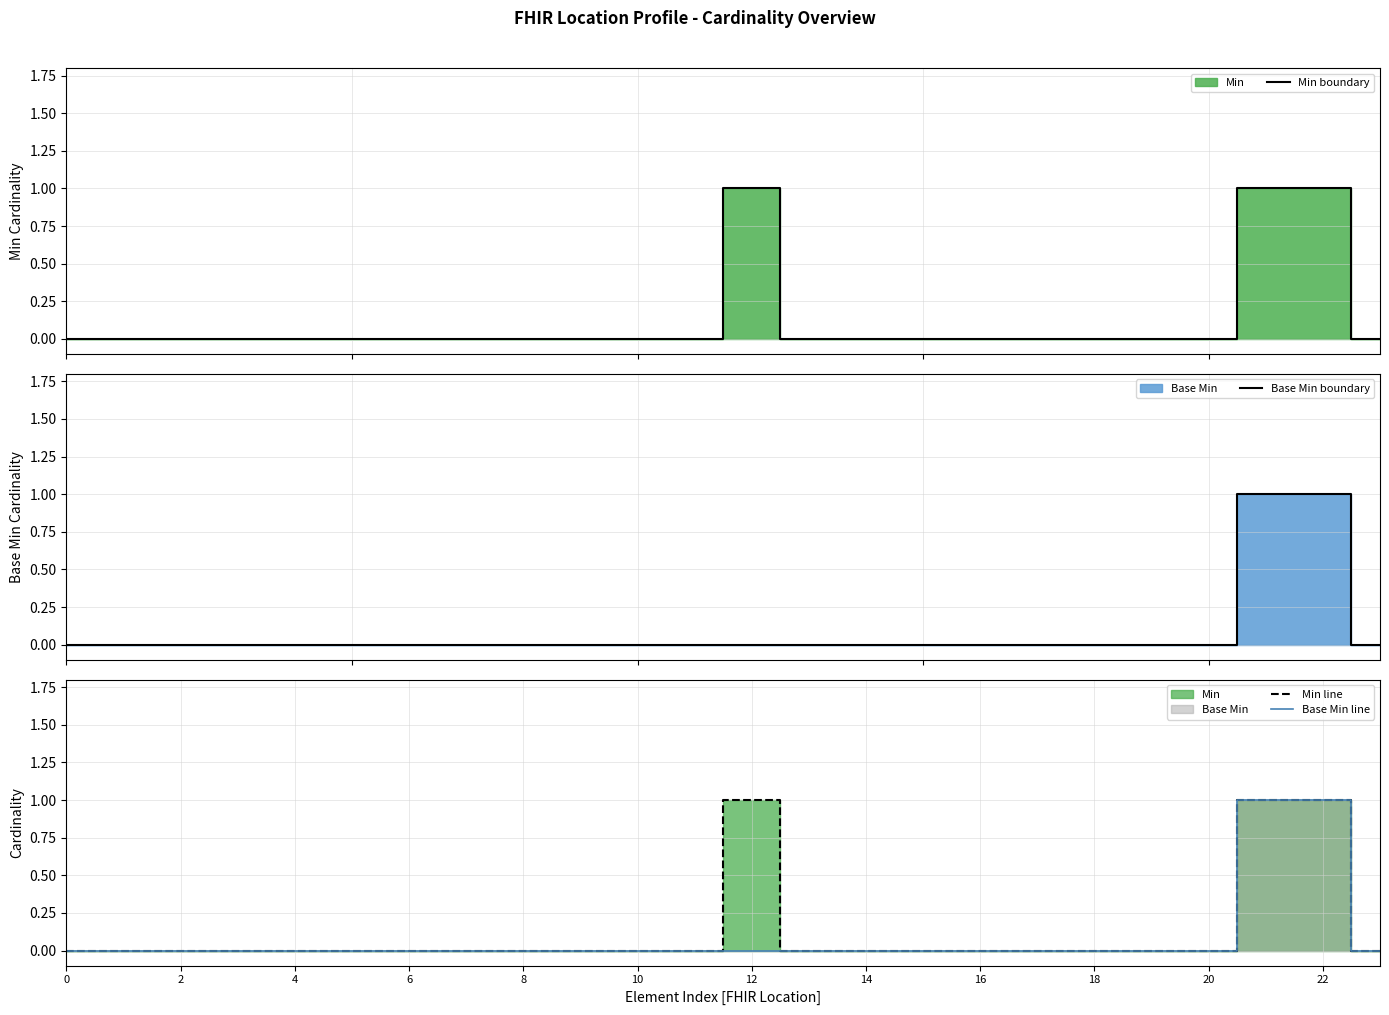

List the series in order of their peak value, highest first.

Min boundary, Base Min boundary, Min line, Base Min line